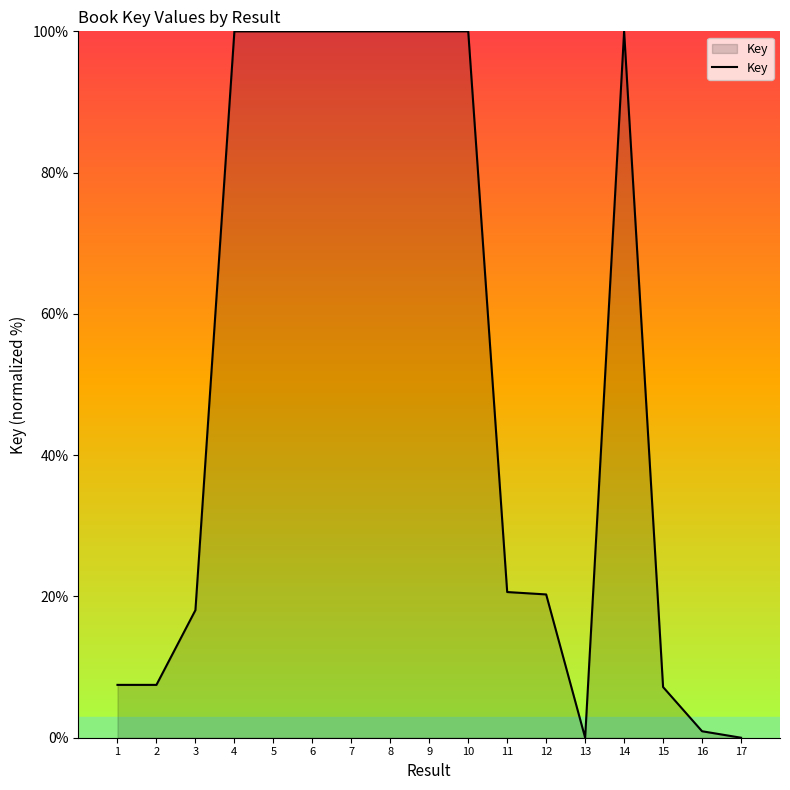

Read the value at 15.

7.2